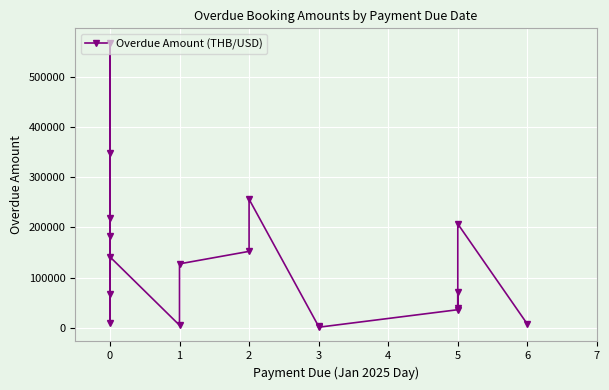

What is the greatest value displayed?

568780.0